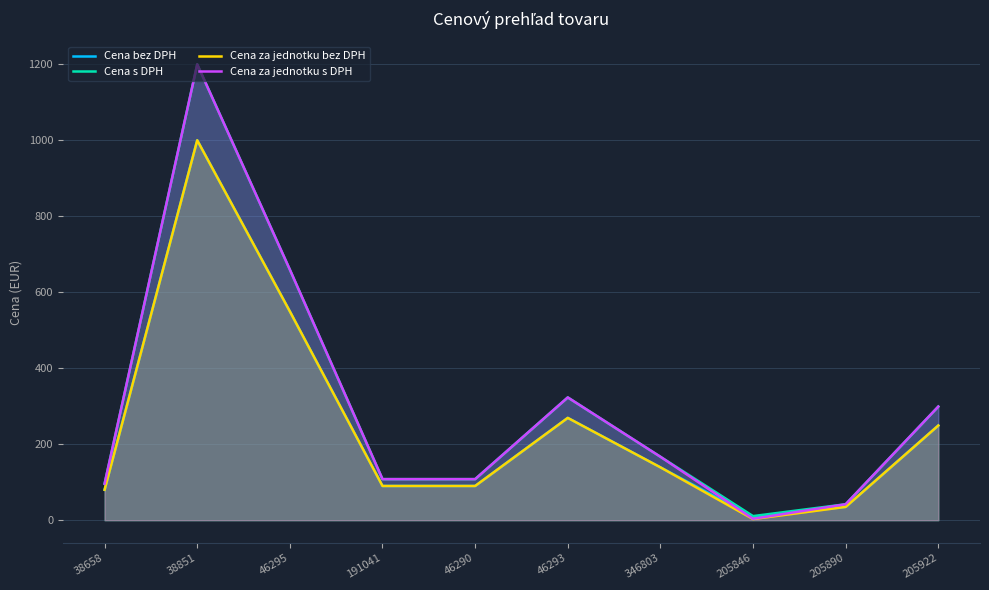

Which series has the widest spread of values?

Cena za jednotku s DPH